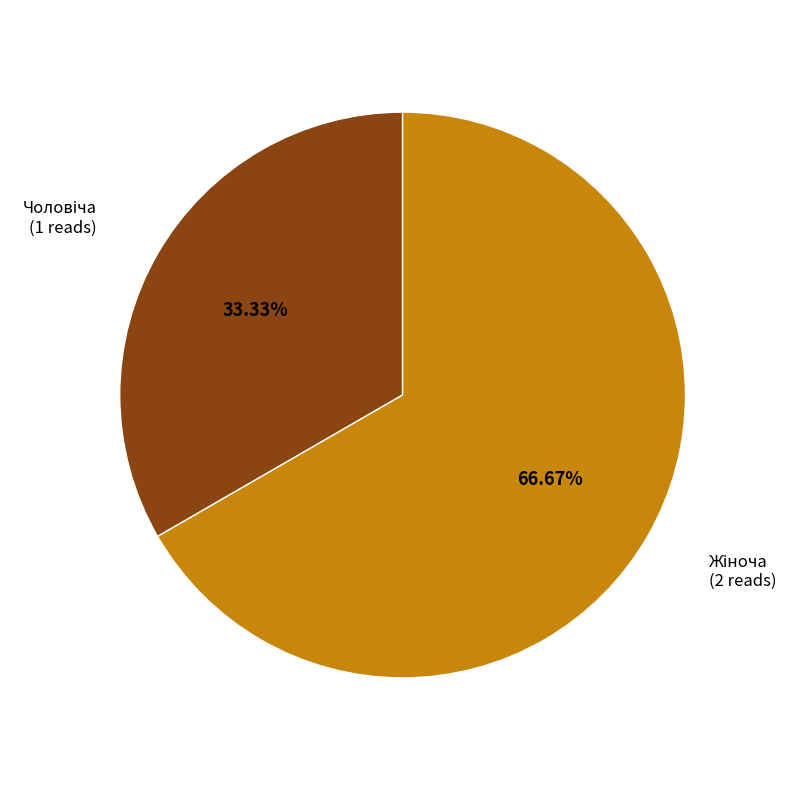

How many segments does this pie chart have?

2